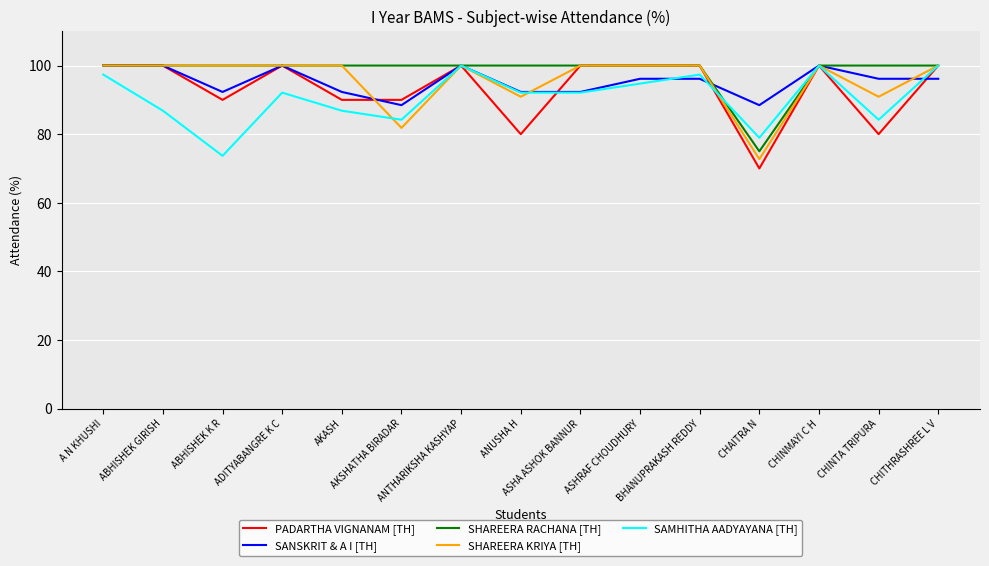

What is the sum of the PADARTHA VIGNANAM [TH] values at ABHISHEK K R and CHINMAYI C H?

190.0